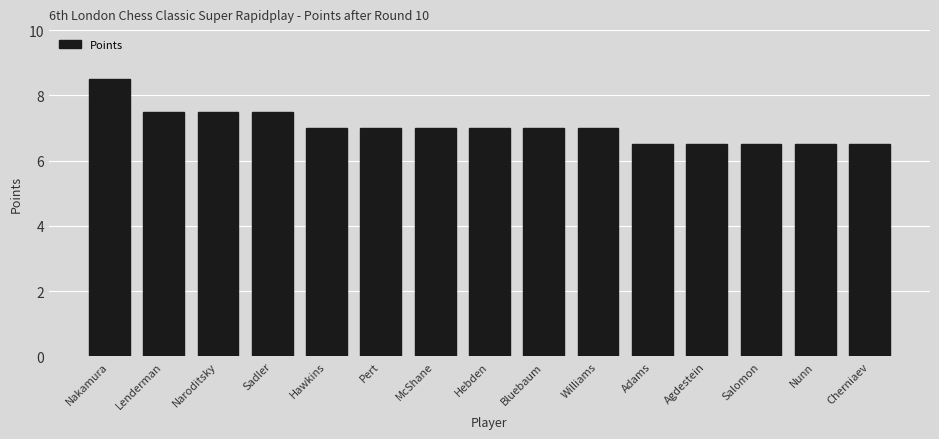

Reading left to right, extract all data points from this chart.

8.5	7.5	7.5	7.5	7.0	7.0	7.0	7.0	7.0	7.0	6.5	6.5	6.5	6.5	6.5